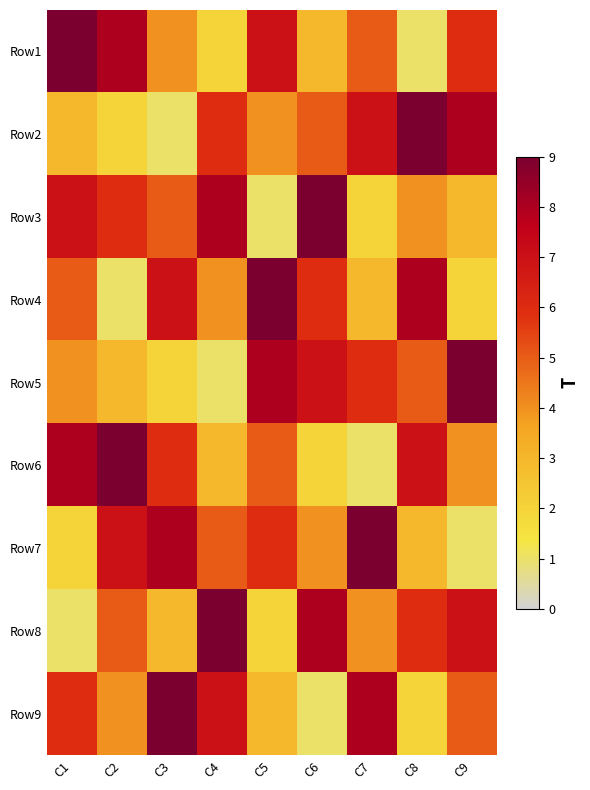

What is the total value across all series at C9?

45